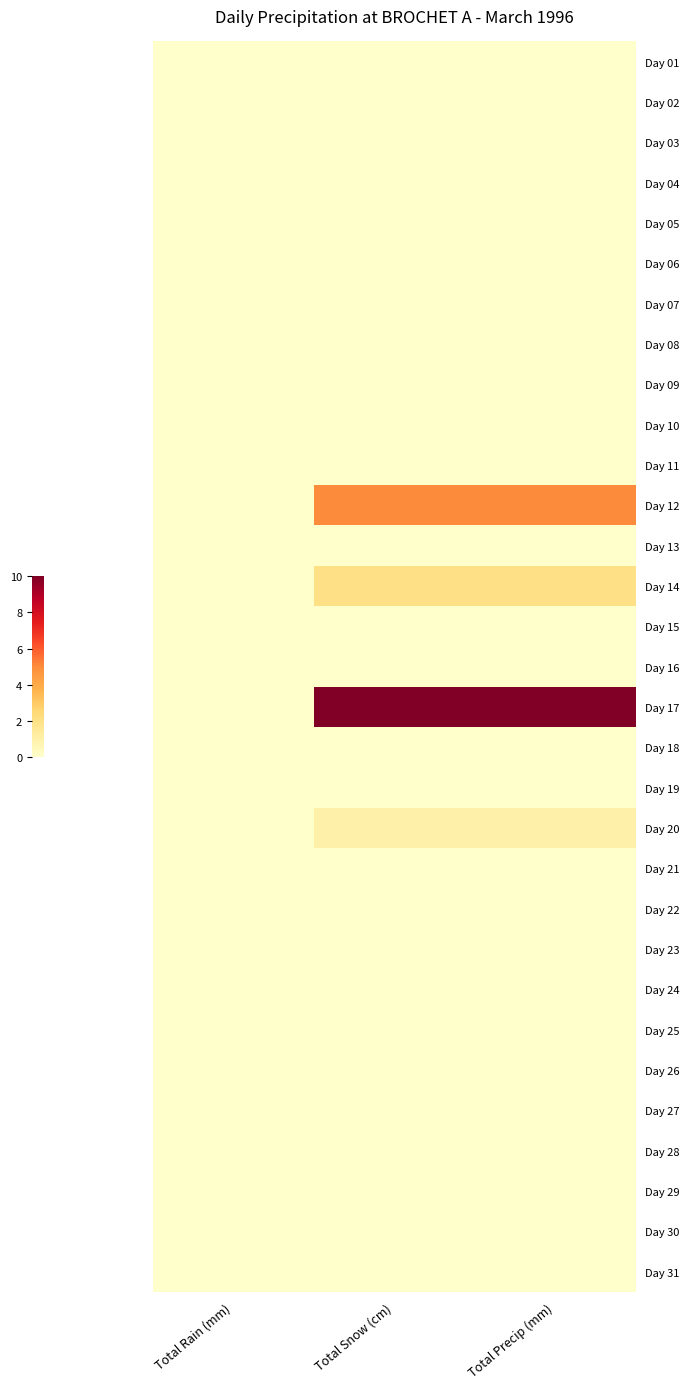

How many categories are shown in the chart?

3